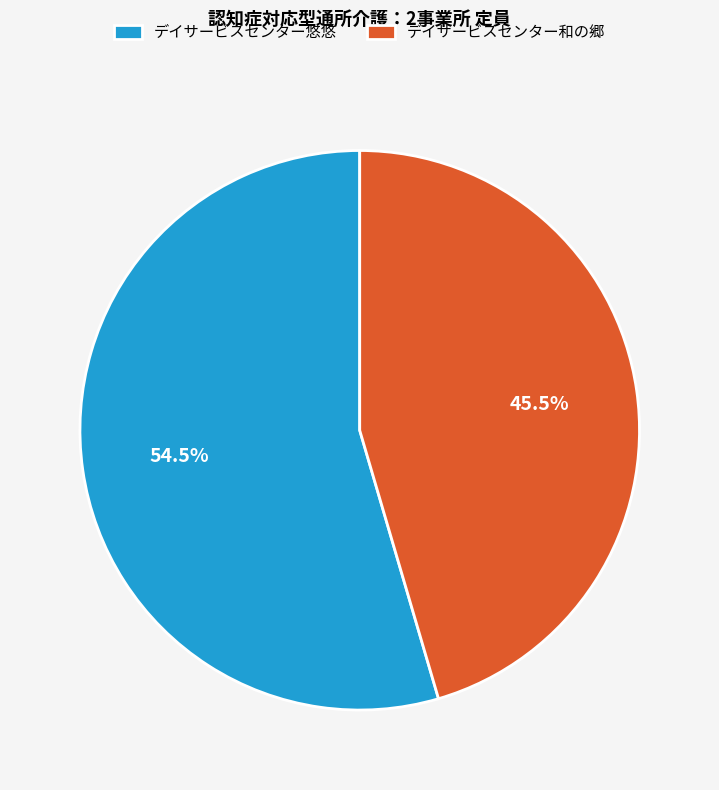

Count the number of slices in the pie.

2